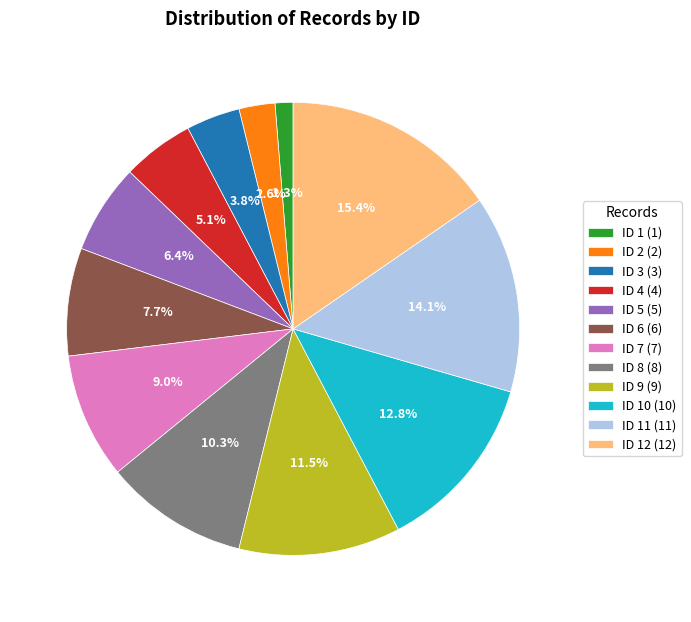

Is ID 8 (8) the majority of the pie?

No